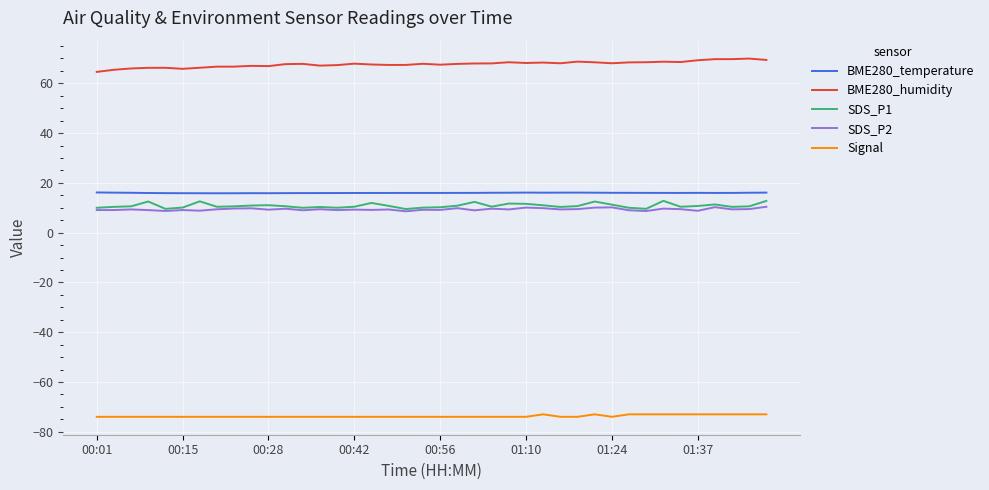

True or false: Signal and BME280_temperature intersect in this chart.

False